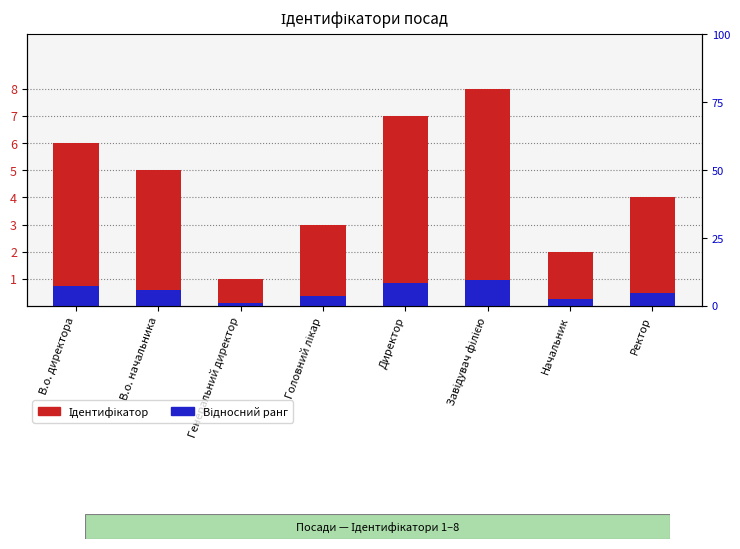

What are all the series names shown in the legend?

Ідентифікатор, Відносний ранг